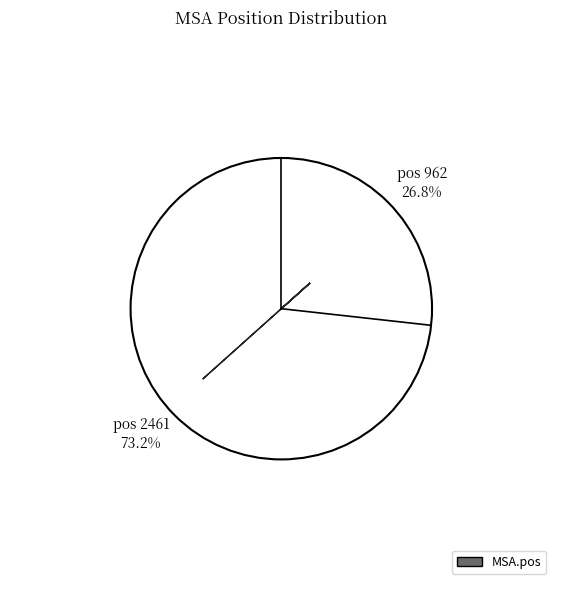

To the nearest percent, what portion does 2461 represent?

73%